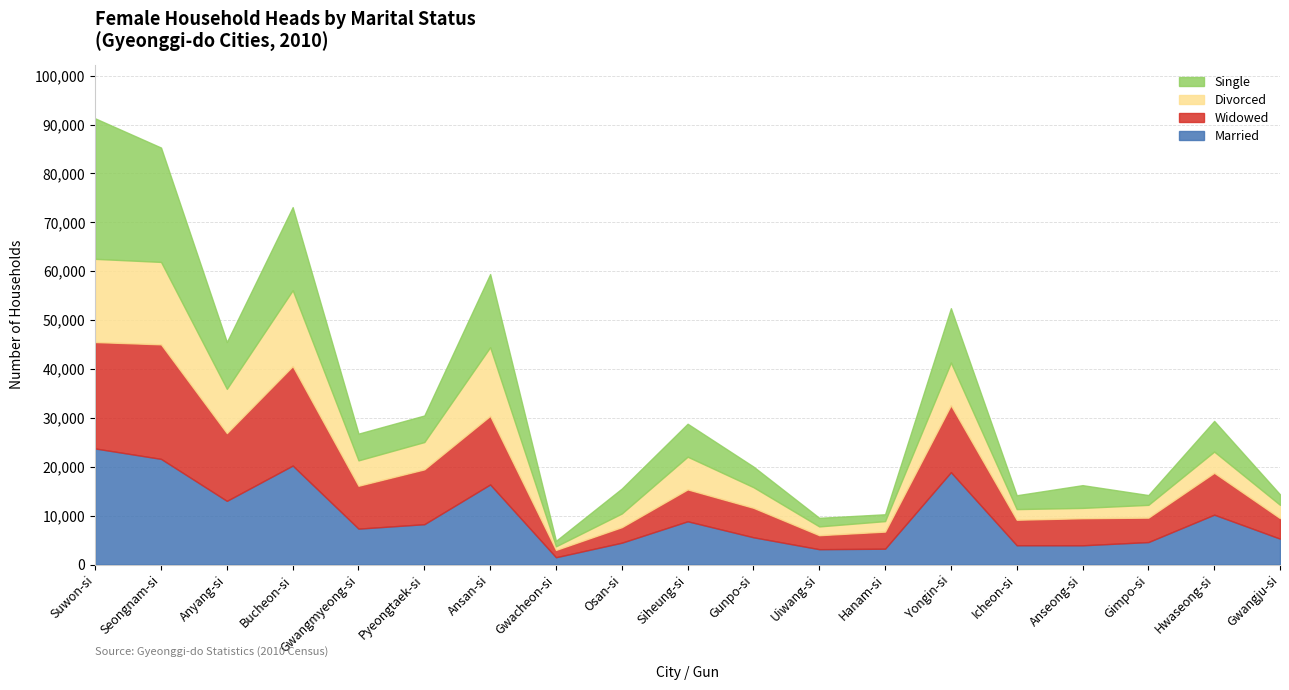

Does the chart display data point markers on the line(s)?

No